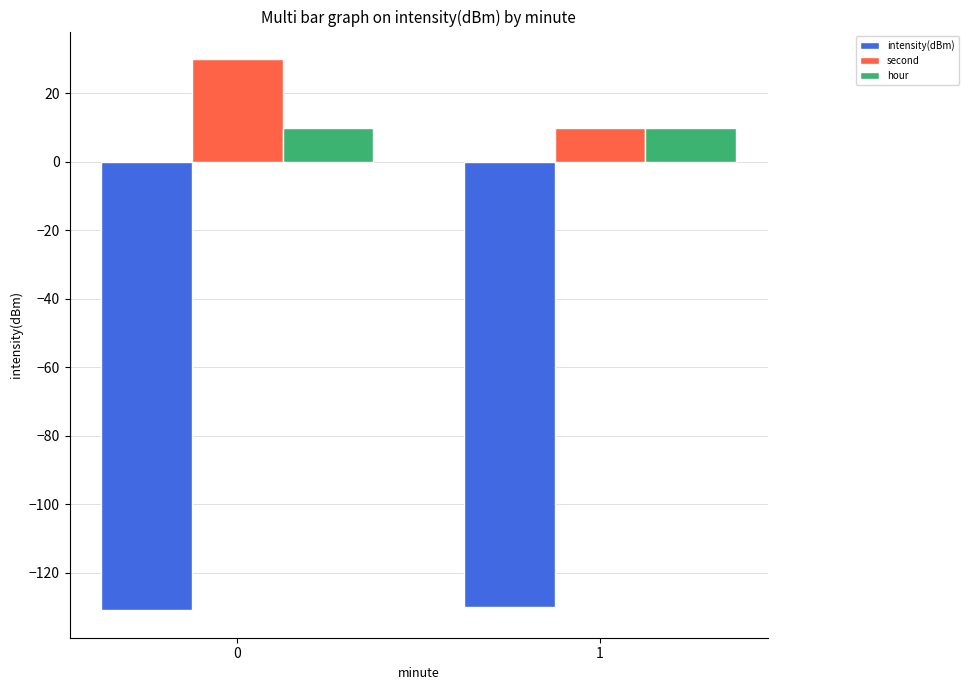

Rank the series at 0 from highest to lowest value.

second, hour, intensity(dBm)